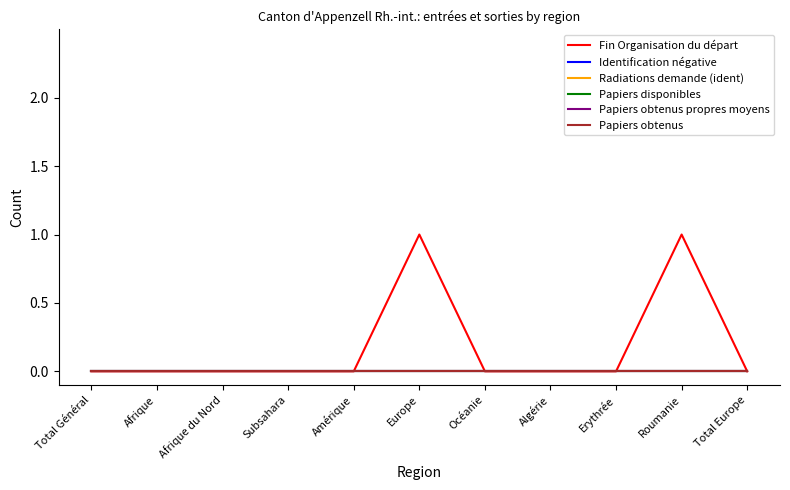

At how many categories does at least one series exceed 0?

2